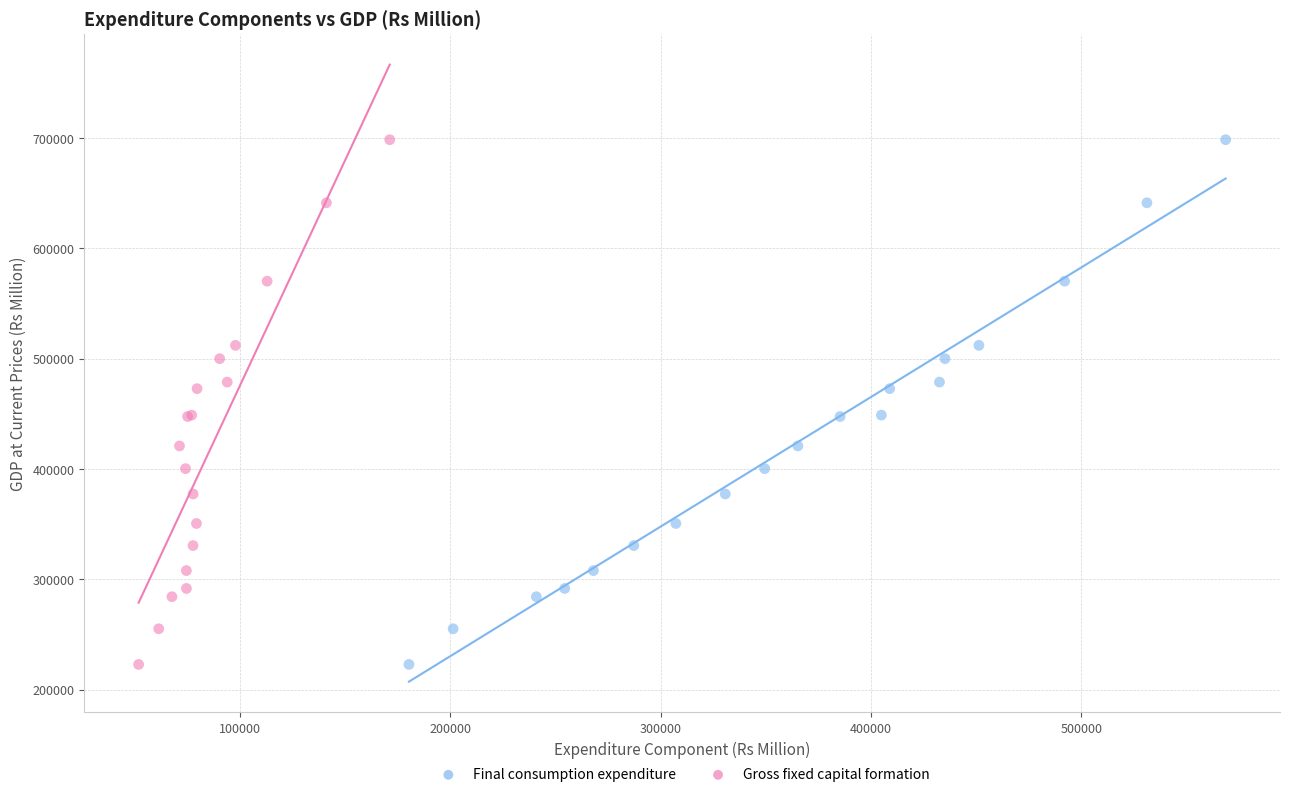

What are all the series names shown in the legend?

Final consumption expenditure, Gross fixed capital formation